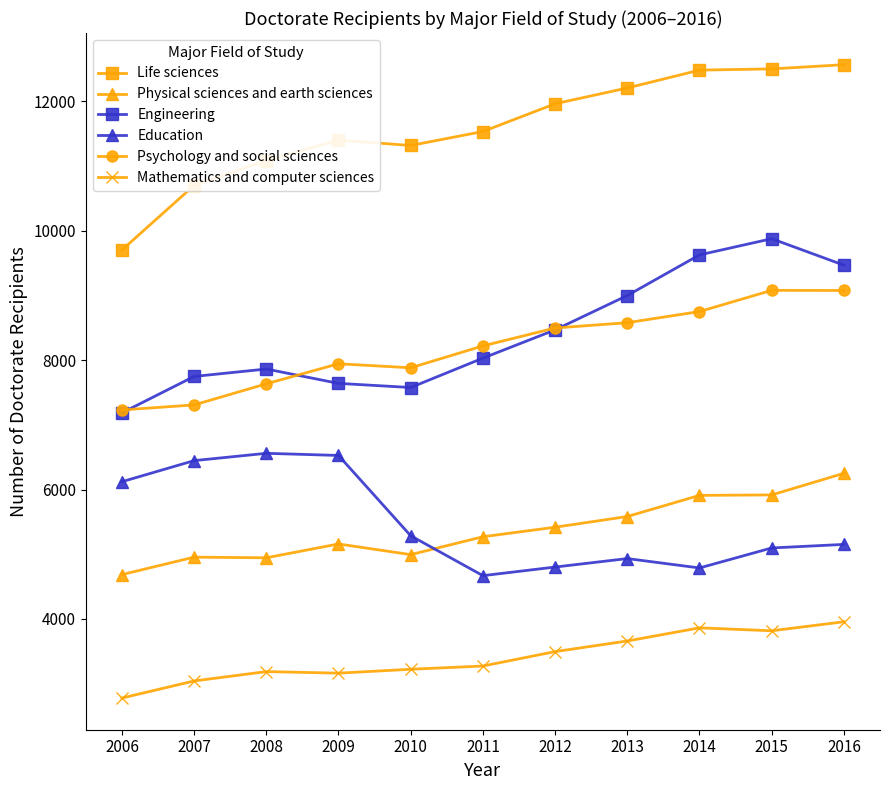

How many data points in Life sciences are less than 11535?

5